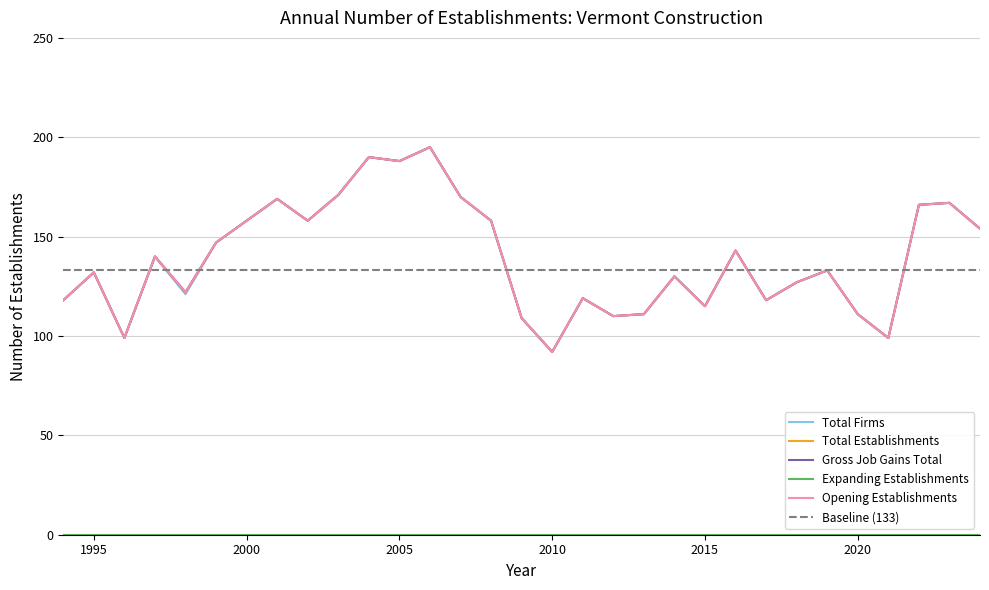

True or false: Total Establishments and Gross Job Gains Total cross at least once.

False